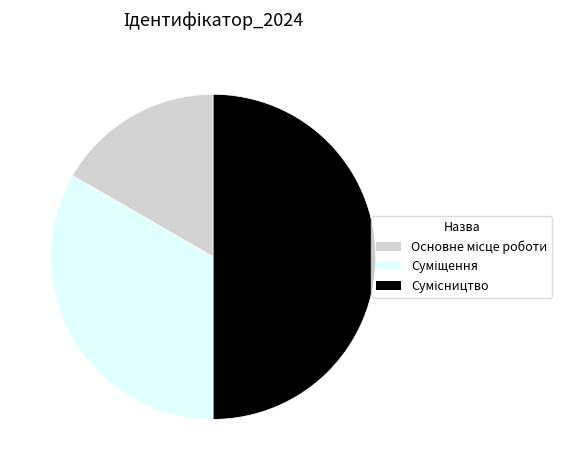

How many slices are in this pie chart?

3